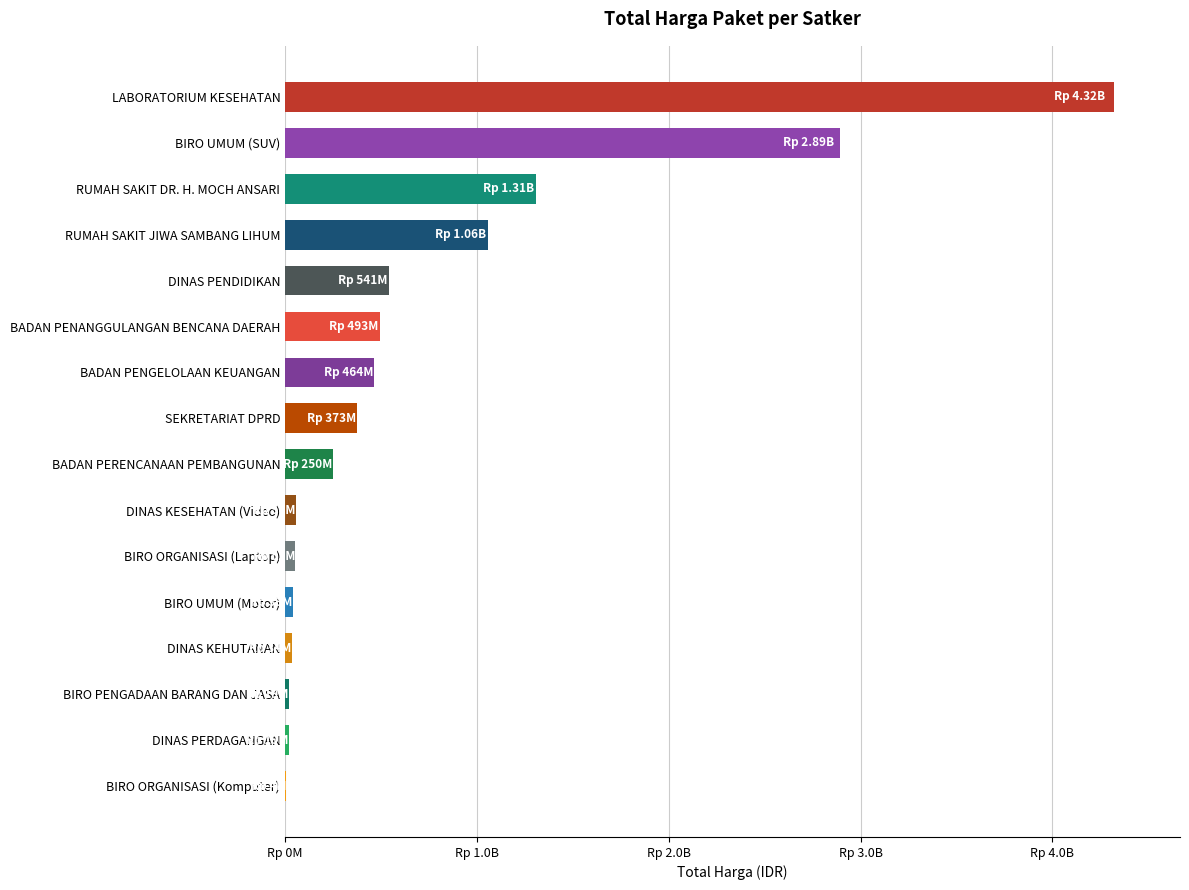

What is the average value?

745228740